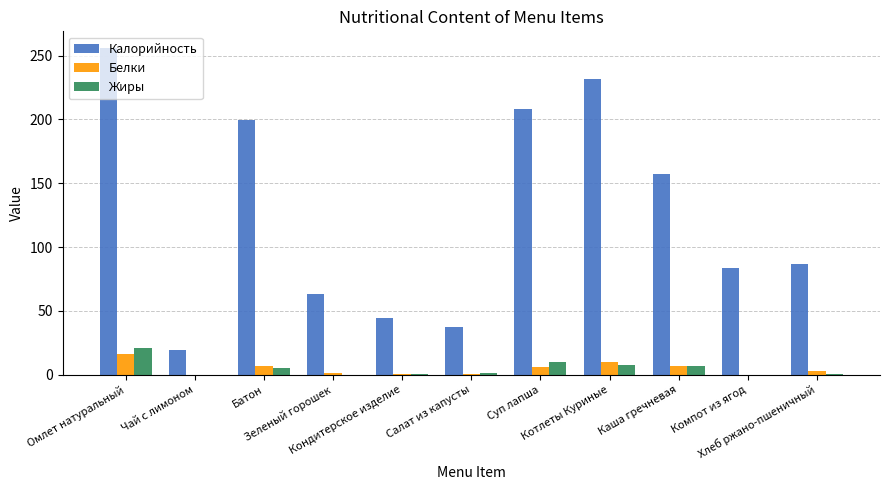

Which series has the largest total across all categories?

Калорийность